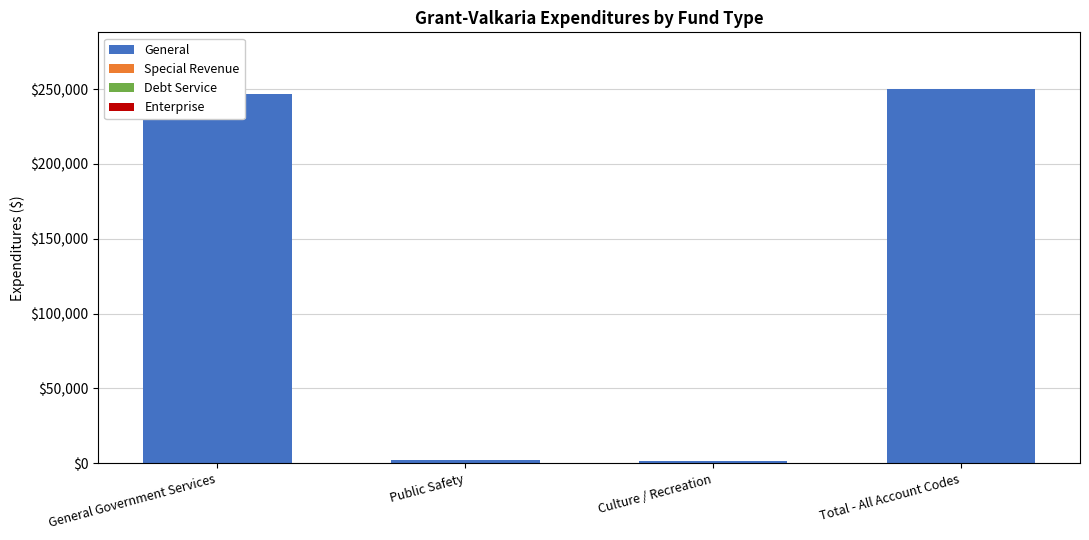

Which has a higher value, Culture / Recreation or General Government Services?

General Government Services